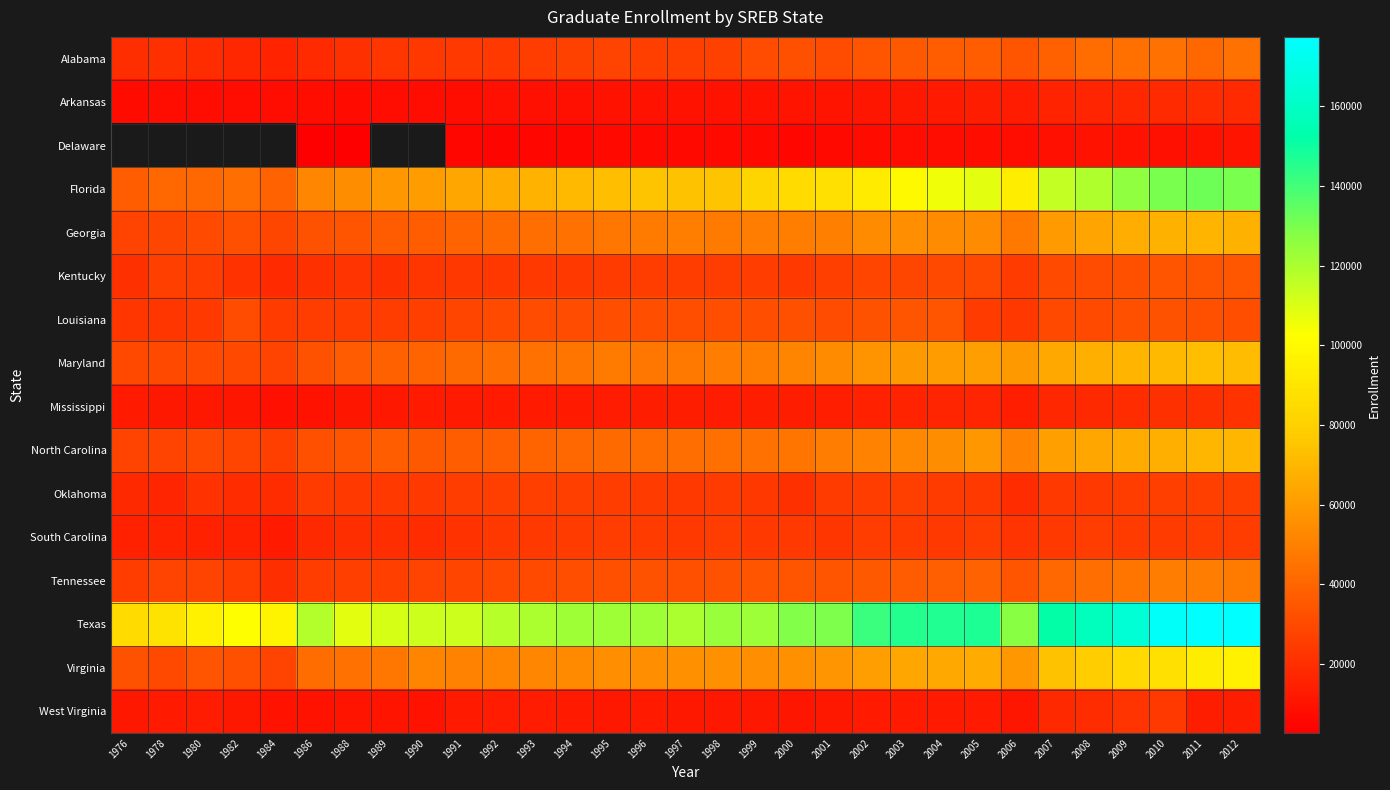

What is the sum of the Alabama values at 2011 and 1999?

72029.0